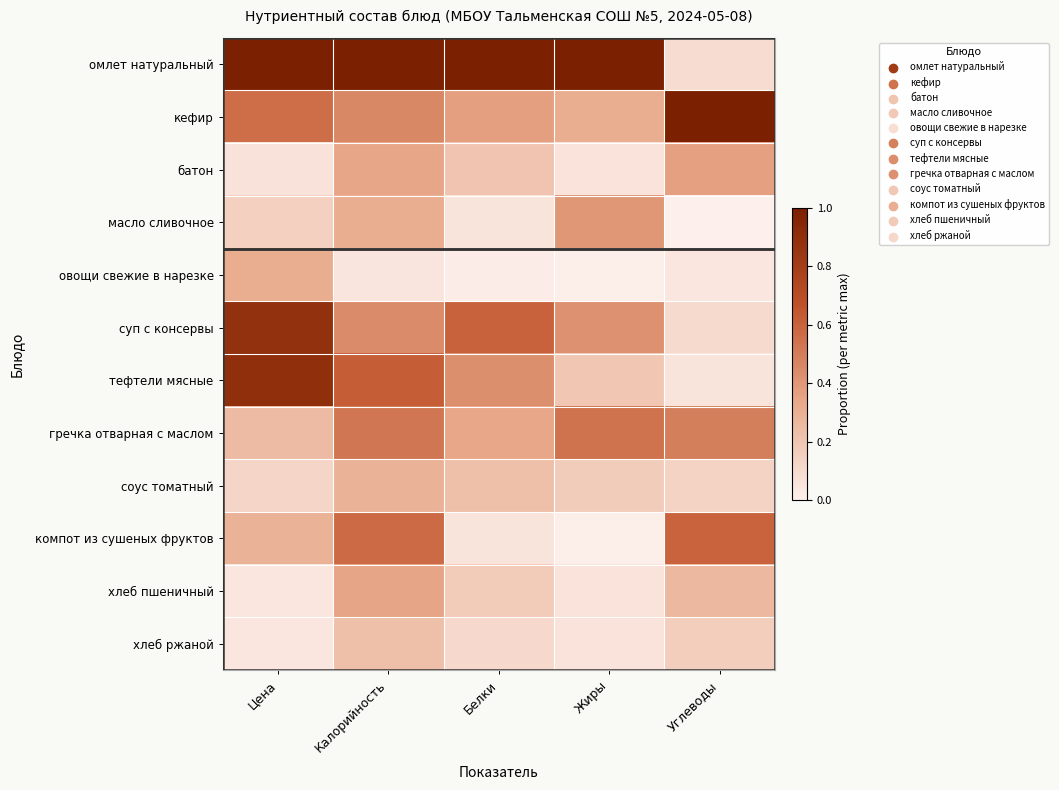

What is the difference between the highest and lowest values at Углеводы?

1.0